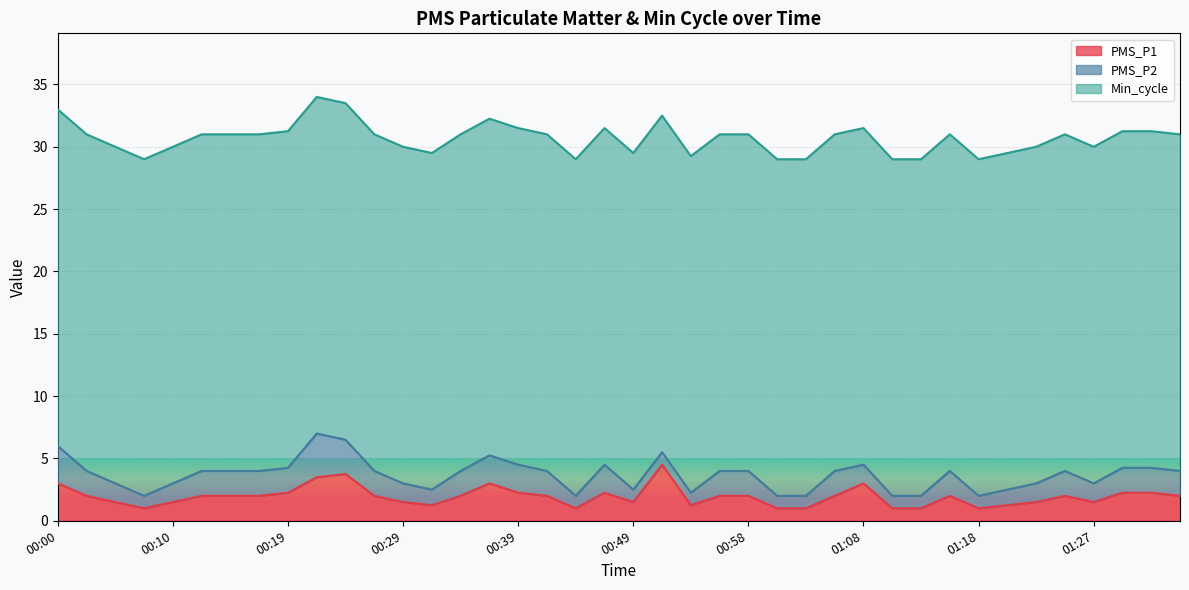

What is the label of the 4th point from the left?

00:07